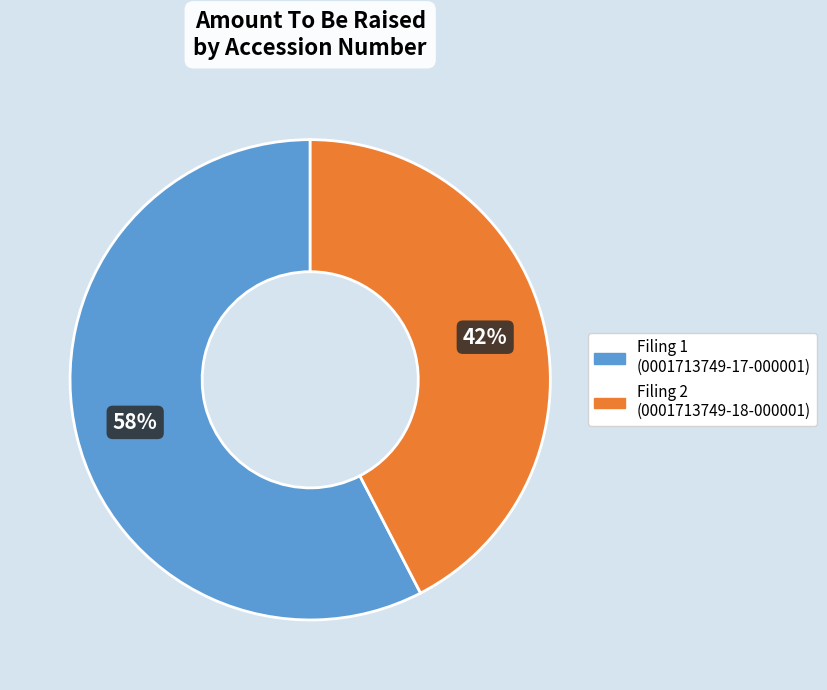

Is there any slice that represents more than half of the pie?

Yes